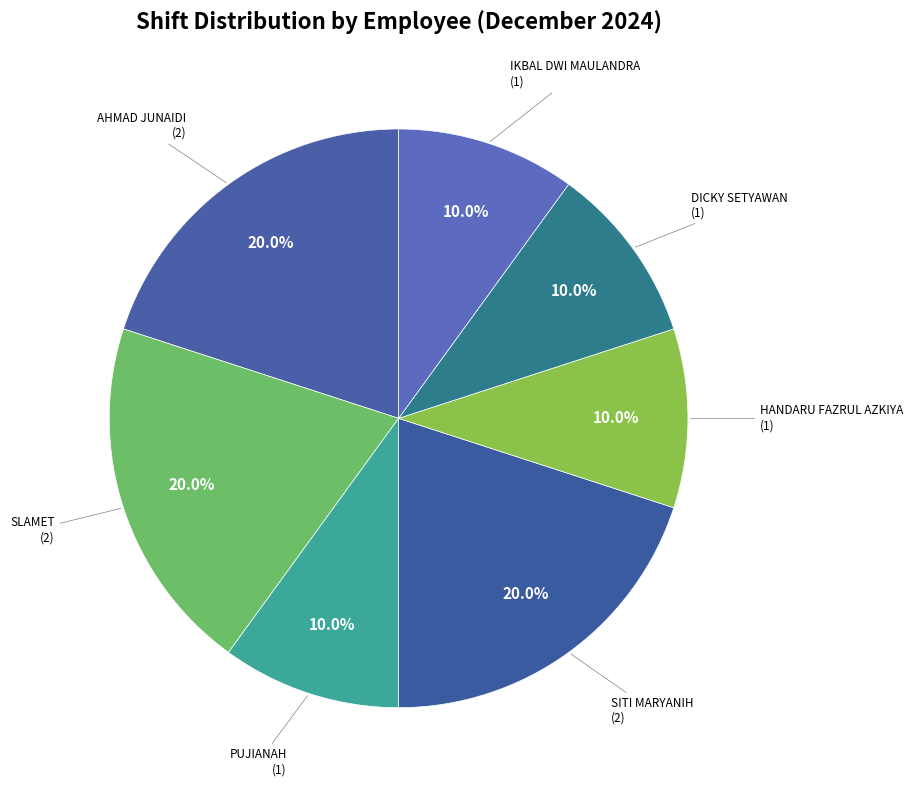

Count the number of slices in the pie.

7